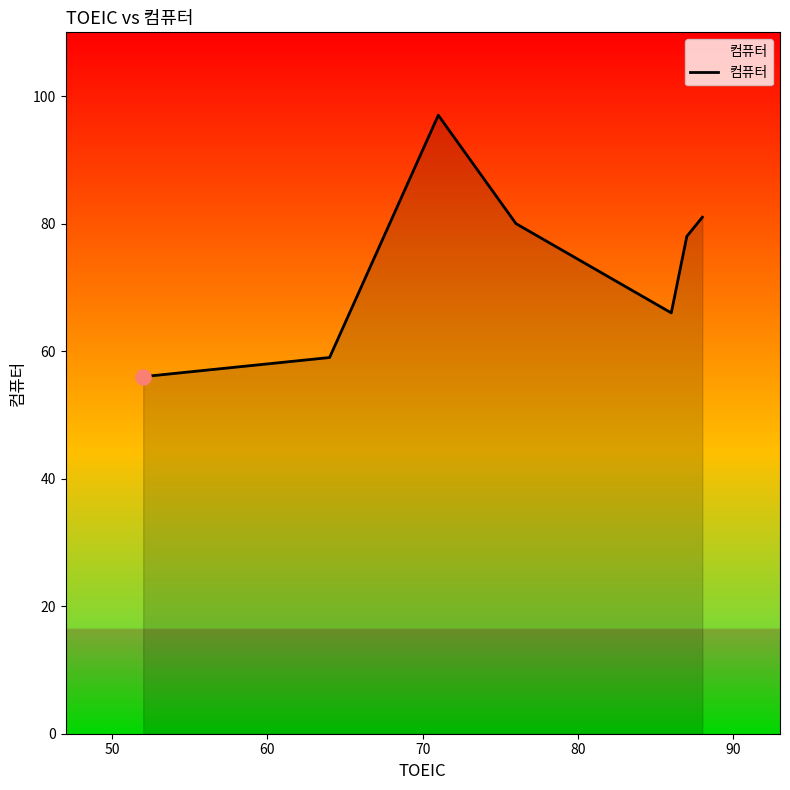

True or false: the data has more than 2 interior local peaks.

False